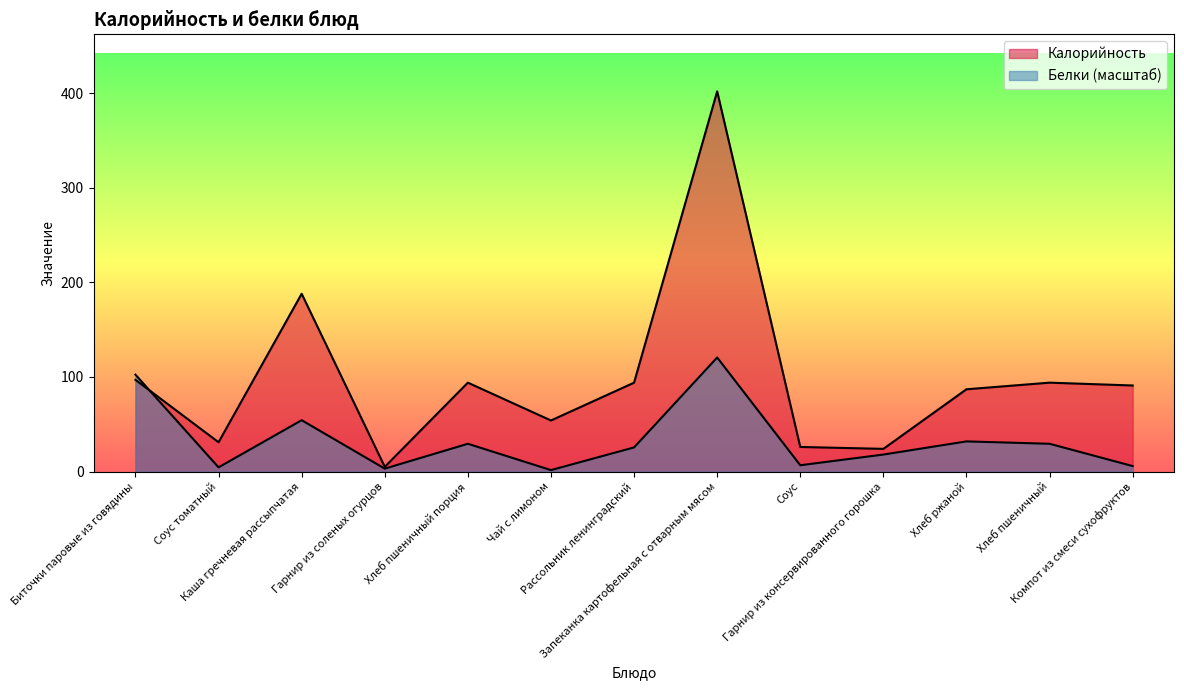

What is the total value across all series at Хлеб пшеничный порция?

123.4